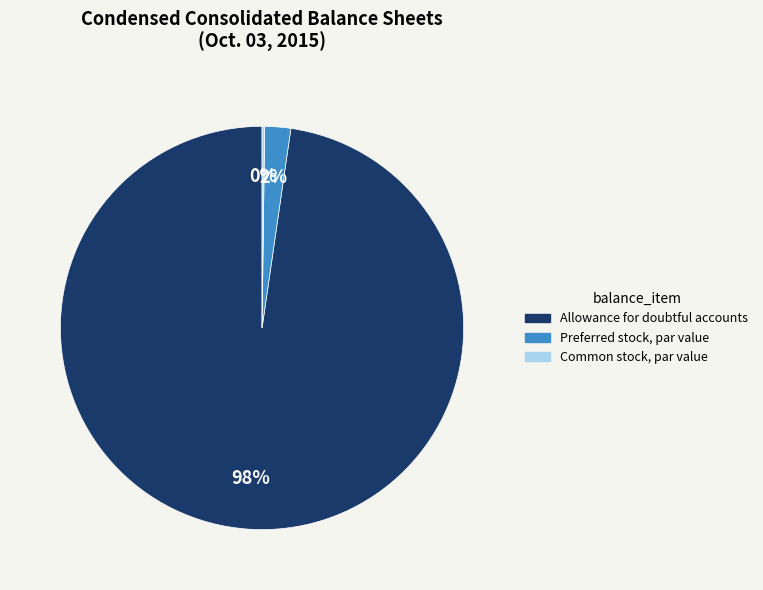

What is the majority slice?

Allowance for doubtful accounts